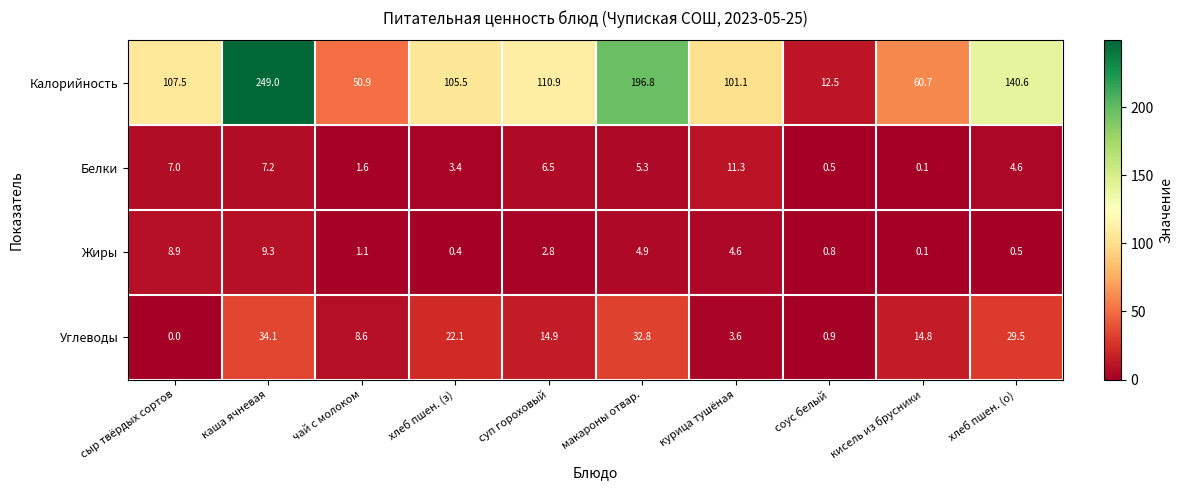

Which series has the largest range (max minus min)?

Калорийность